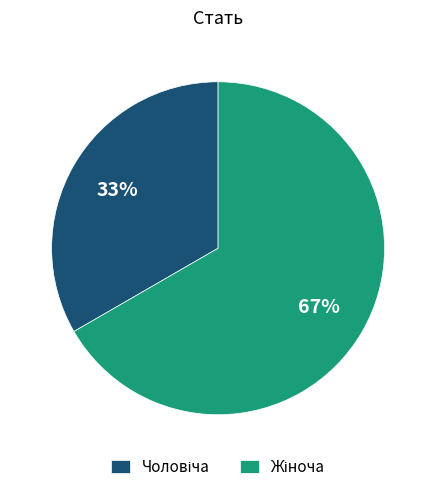

How many slices are in this pie chart?

2